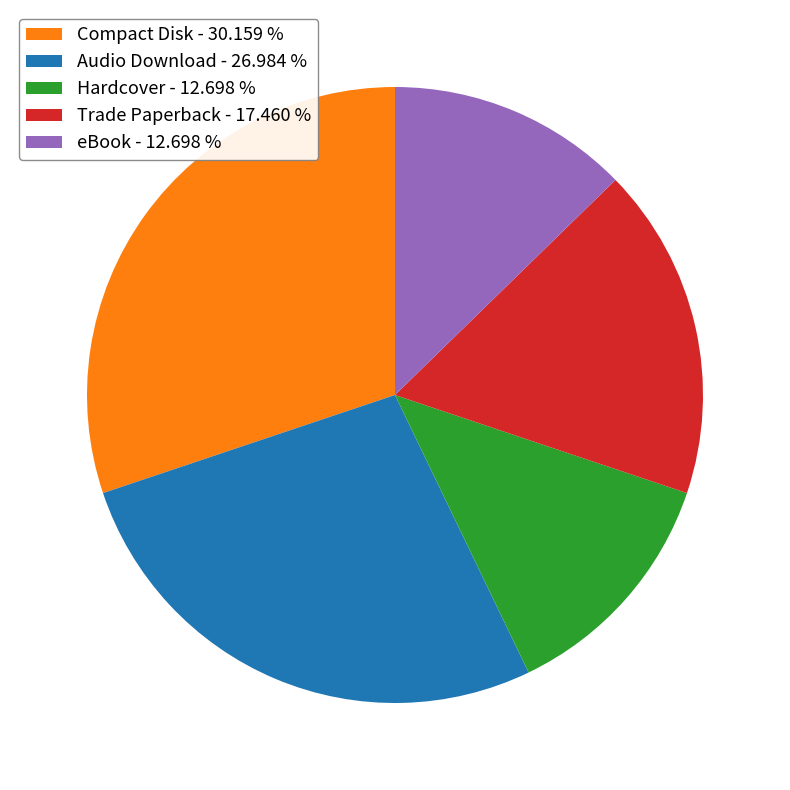

Is the sum of eBook - 12.698 % and Audio Download - 26.984 % greater than half?

No